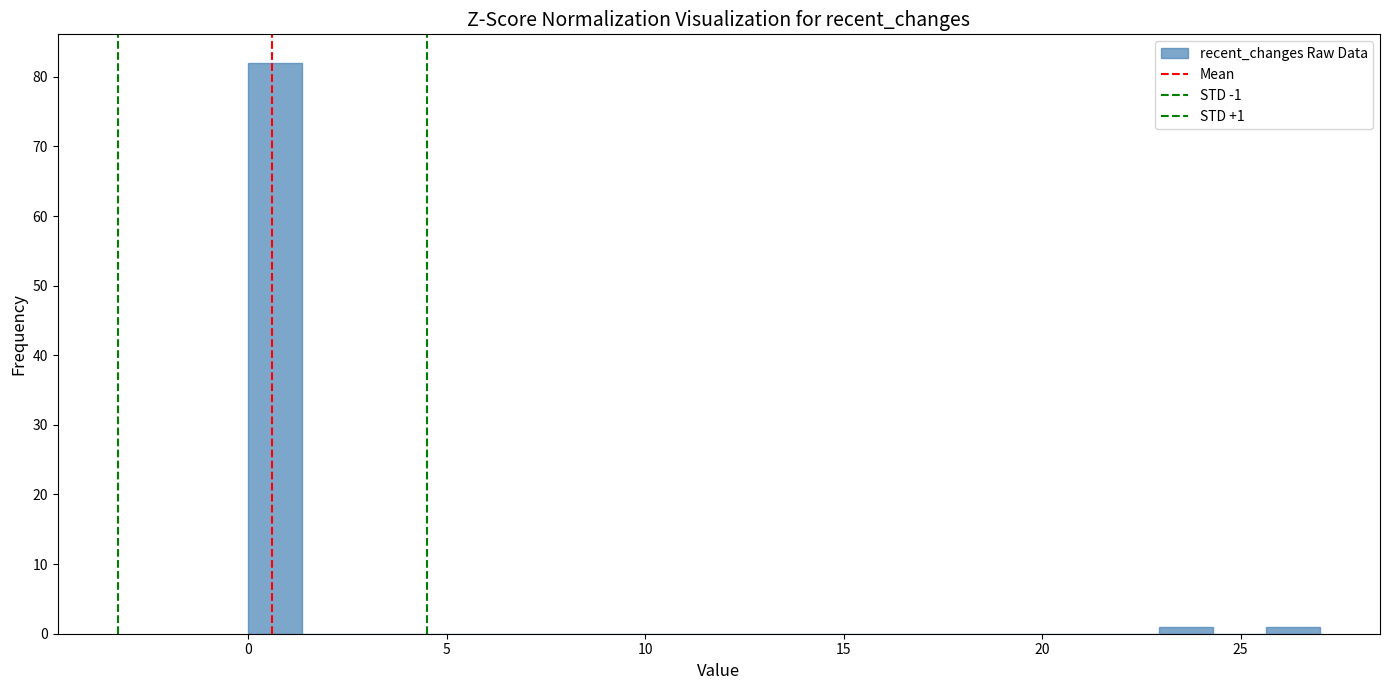

Read against the x-axis, roughly where is the centre of the tallest bar?

0.5